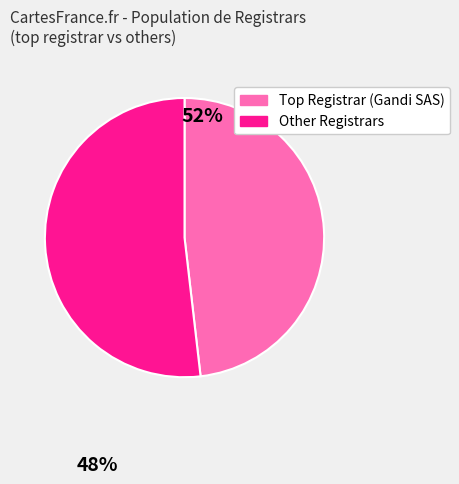

Does any single category account for the majority?

Yes